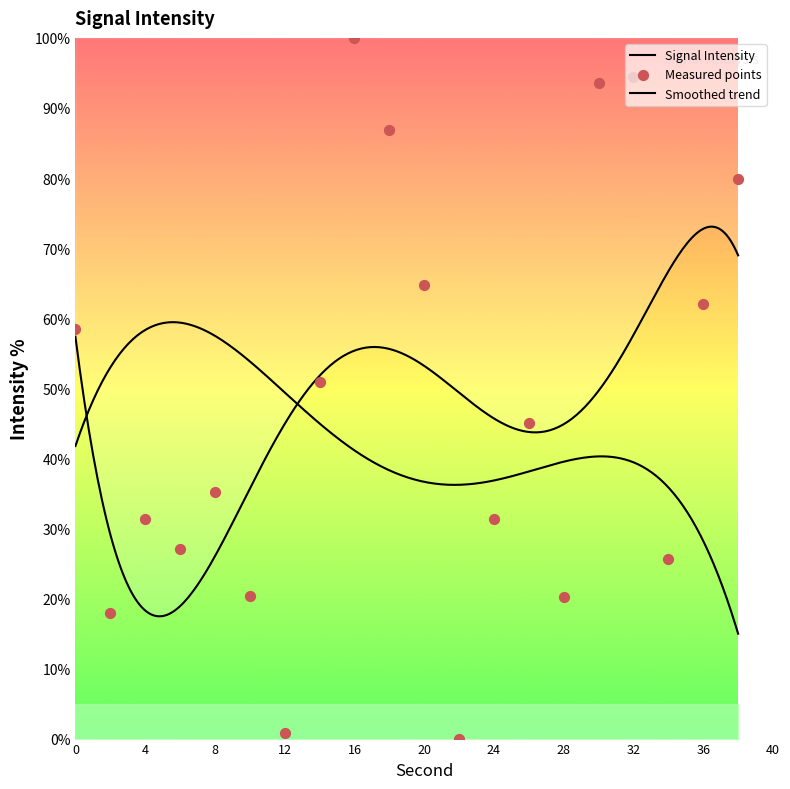

Which has a higher value, 14 or 34?

14